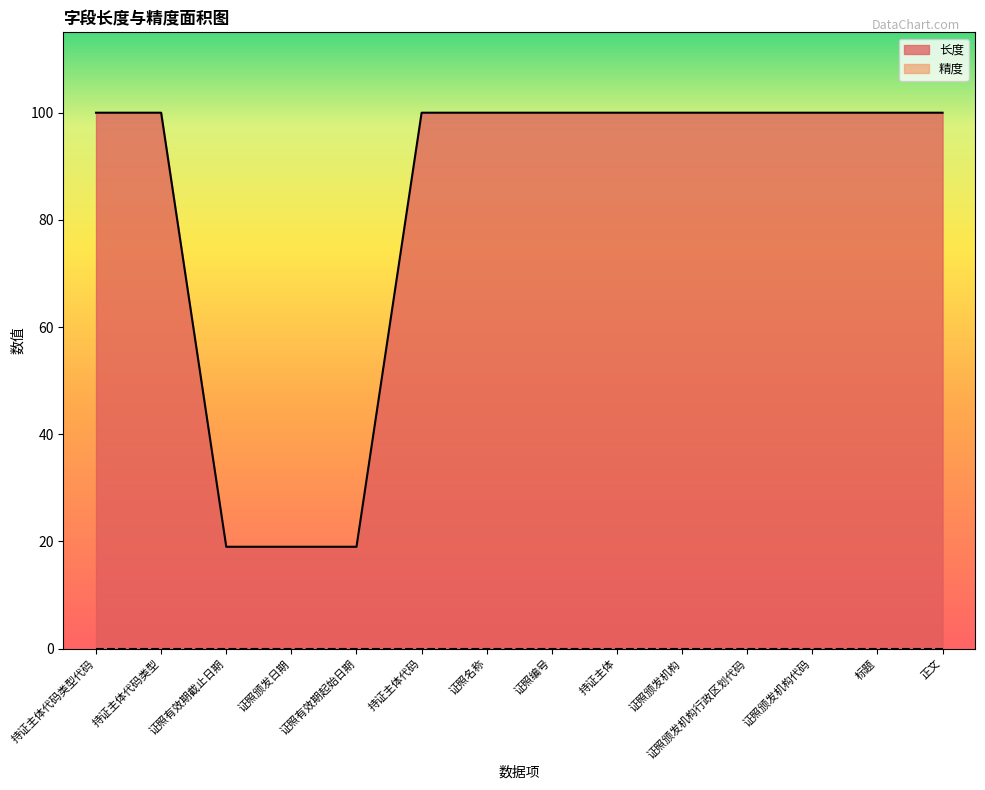

Which has a higher value, 持证主体 or 证照名称?

持证主体